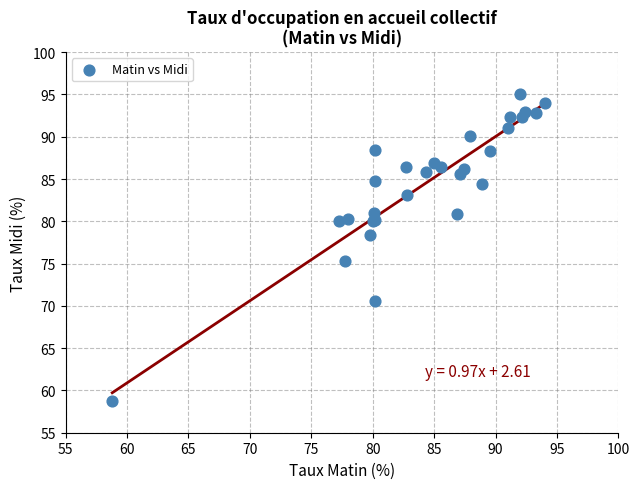

What Y value in the scatter plot is closest to 76?

75.3